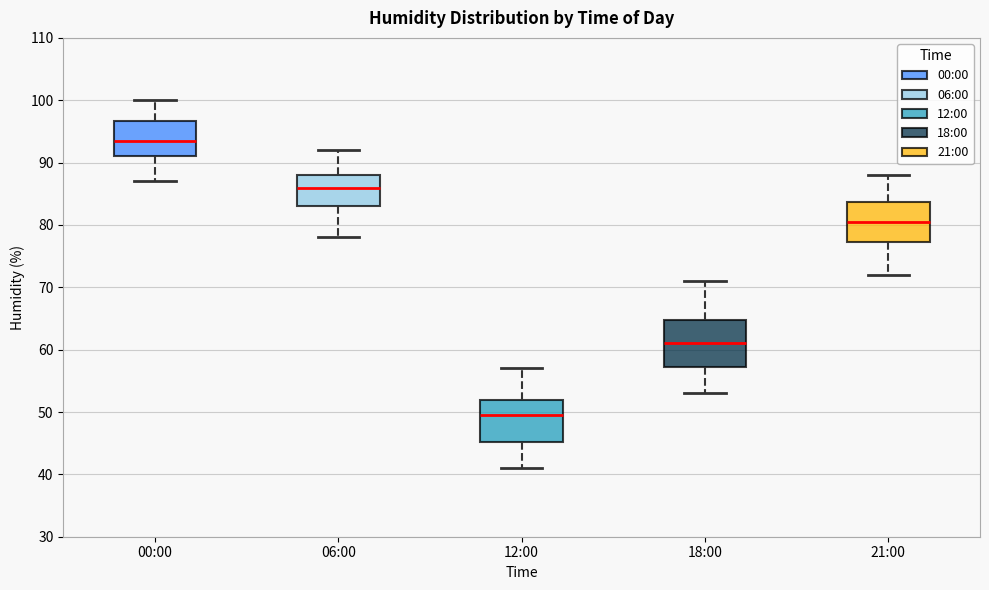

Reading left to right, transcribe this box plot: for each box, give where its median line is, the range the box spans, and where its two whiskers end, as read against the y-axis. The values are not printed on the chart, so give them approximately, as read against the axis.

00:00: median 94, box 91 to 97, whiskers 87 to 100
06:00: median 86, box 83 to 88, whiskers 78 to 92
12:00: median 50, box 45 to 52, whiskers 41 to 57
18:00: median 61, box 57 to 65, whiskers 53 to 71
21:00: median 81, box 77 to 84, whiskers 72 to 88